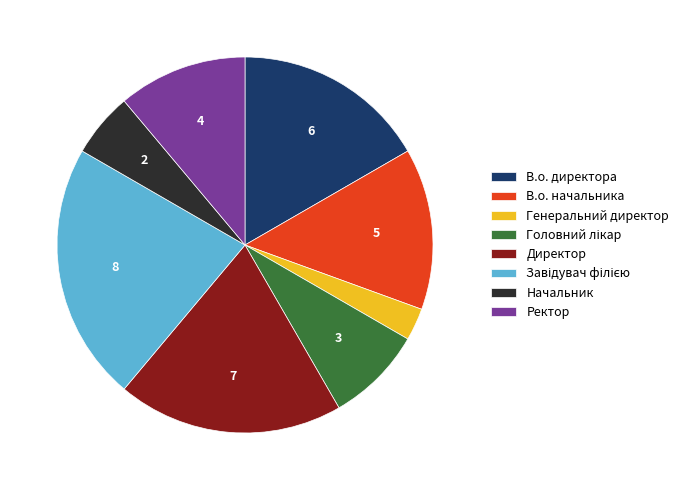

Between Директор and Генеральний директор, which is larger?

Директор